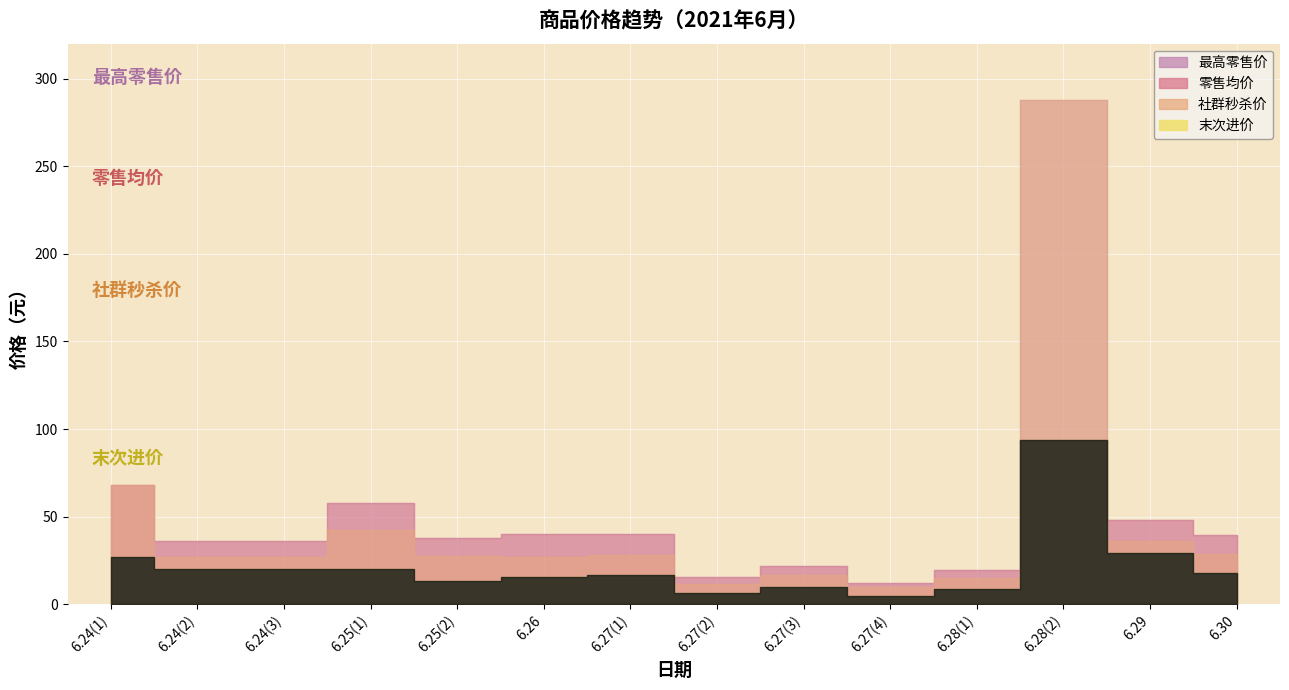

Does the chart display data point markers on the line(s)?

No